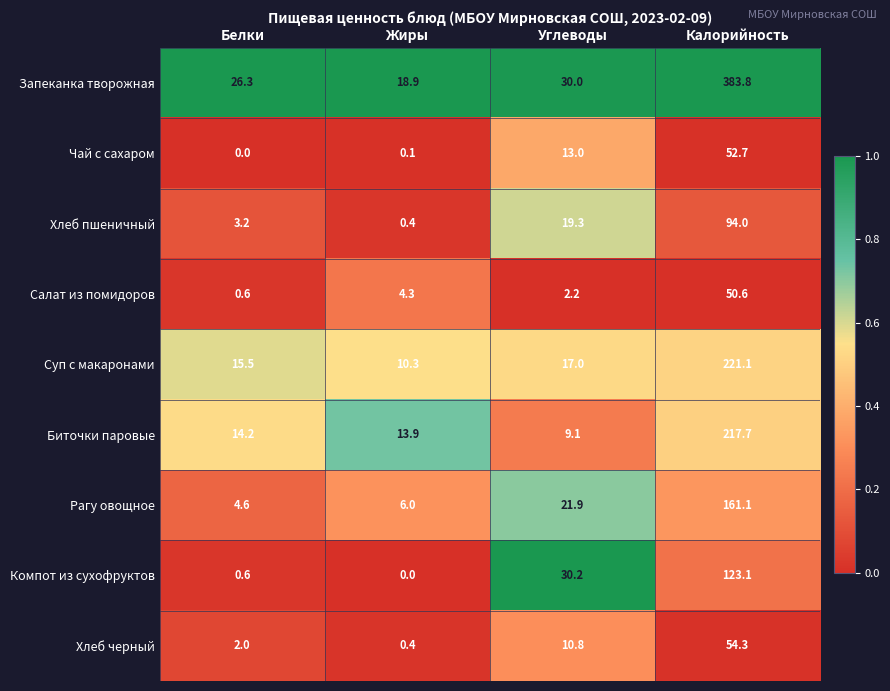

Which category has the highest value across all series?

Калорийность